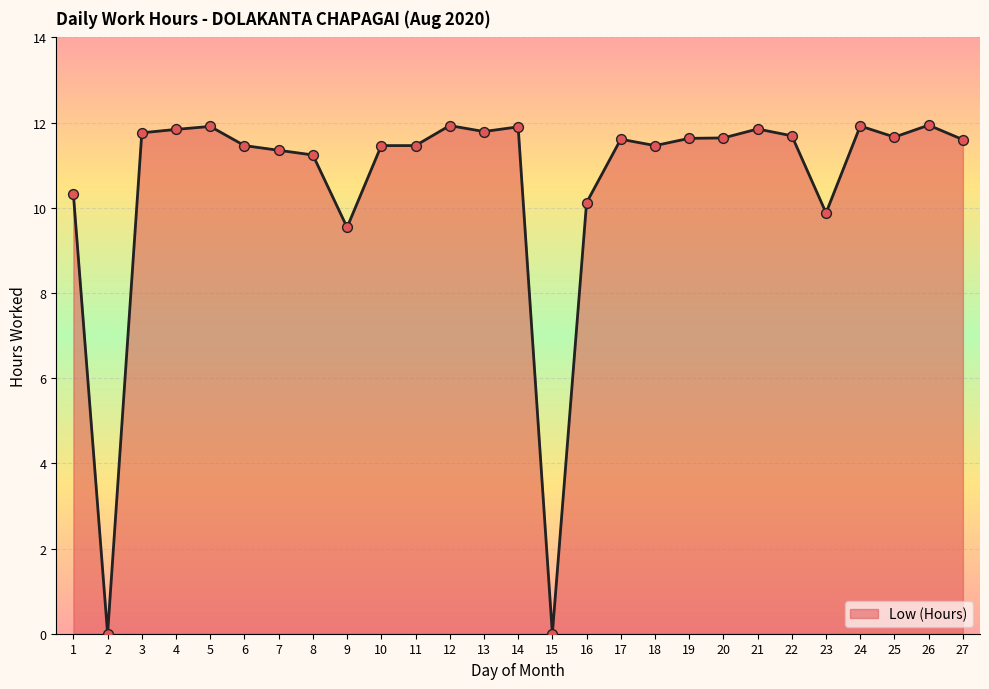

Between 10 and 13, which is larger?

13